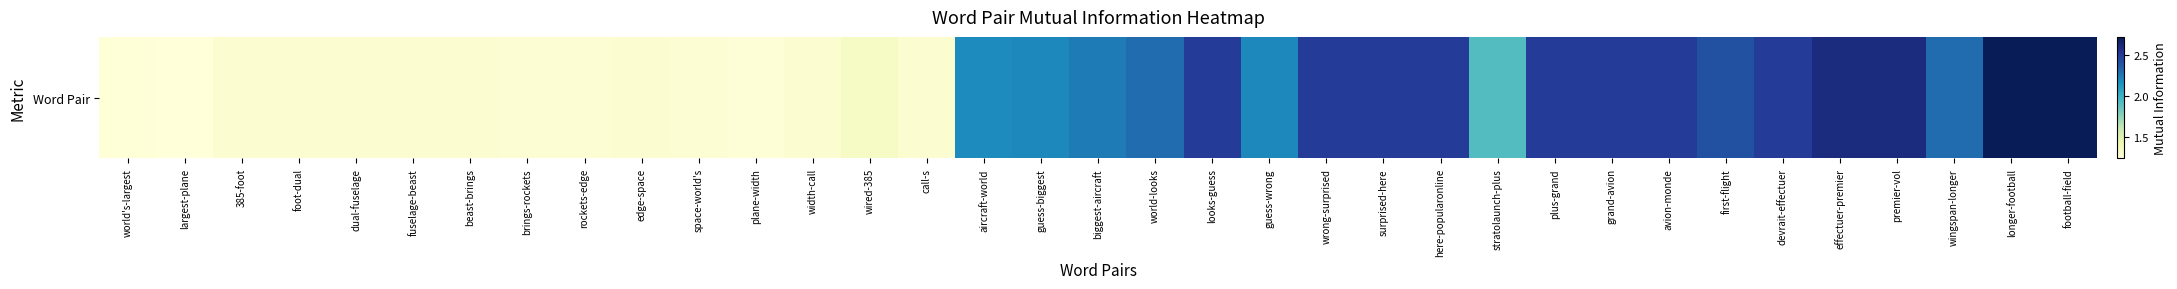

What is the average value?

1.9